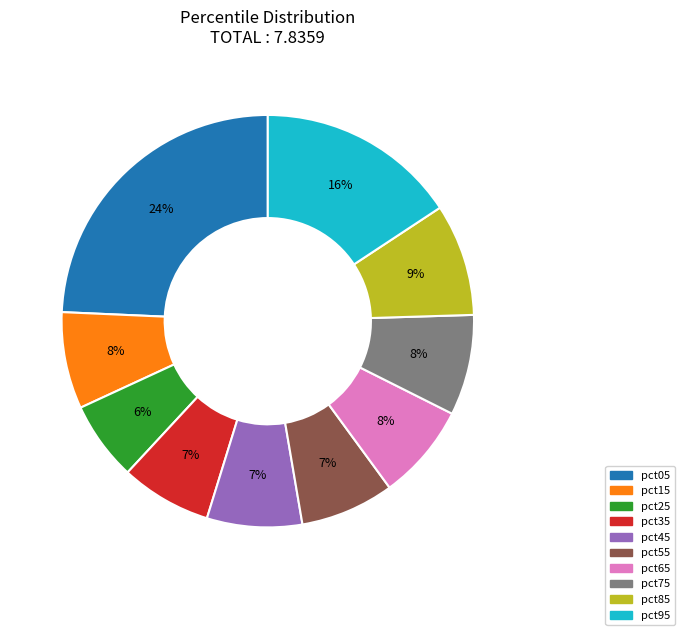

Count the number of slices in the pie.

10